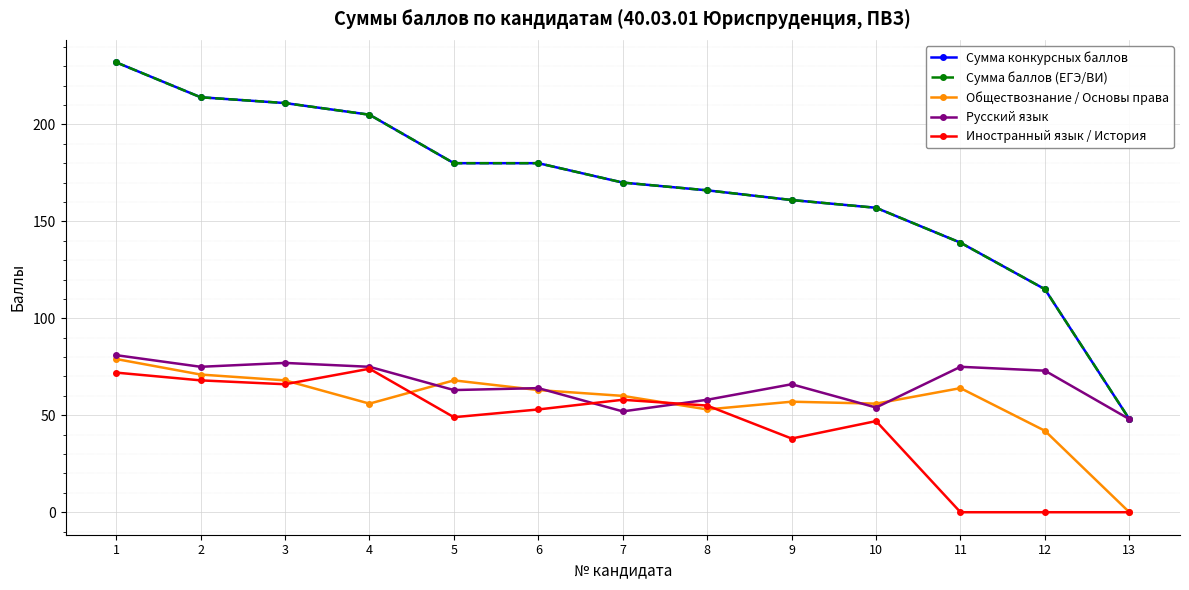

Between 4 and 11, which series saw the biggest shift?

Иностранный язык / История